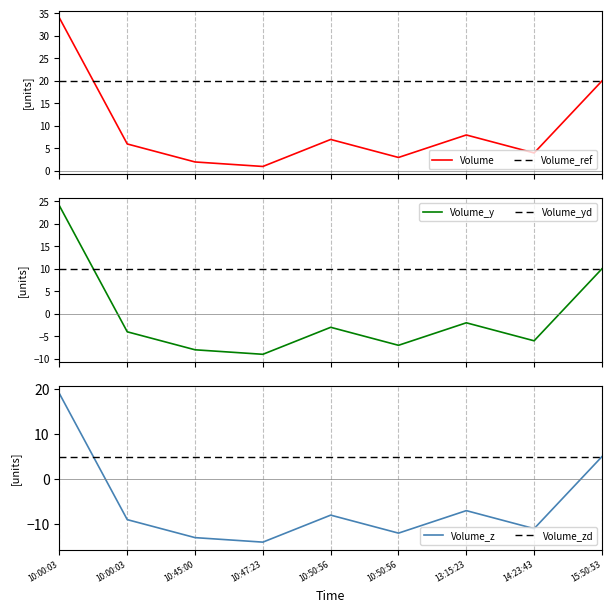

Reading left to right, extract all data points from this chart.

Volume: 10:00:03=34	10:00:03=6	10:45:00=2	10:47:23=1	10:50:56=7	10:50:56=3	13:15:23=8	14:23:43=4	15:50:53=20
Volume_ref: 10:00:03=20	10:00:03=20	10:45:00=20	10:47:23=20	10:50:56=20	10:50:56=20	13:15:23=20	14:23:43=20	15:50:53=20
Volume_y: 10:00:03=24	10:00:03=-4	10:45:00=-8	10:47:23=-9	10:50:56=-3	10:50:56=-7	13:15:23=-2	14:23:43=-6	15:50:53=10
Volume_yd: 10:00:03=10	10:00:03=10	10:45:00=10	10:47:23=10	10:50:56=10	10:50:56=10	13:15:23=10	14:23:43=10	15:50:53=10
Volume_z: 10:00:03=19	10:00:03=-9	10:45:00=-13	10:47:23=-14	10:50:56=-8	10:50:56=-12	13:15:23=-7	14:23:43=-11	15:50:53=5
Volume_zd: 10:00:03=5	10:00:03=5	10:45:00=5	10:47:23=5	10:50:56=5	10:50:56=5	13:15:23=5	14:23:43=5	15:50:53=5